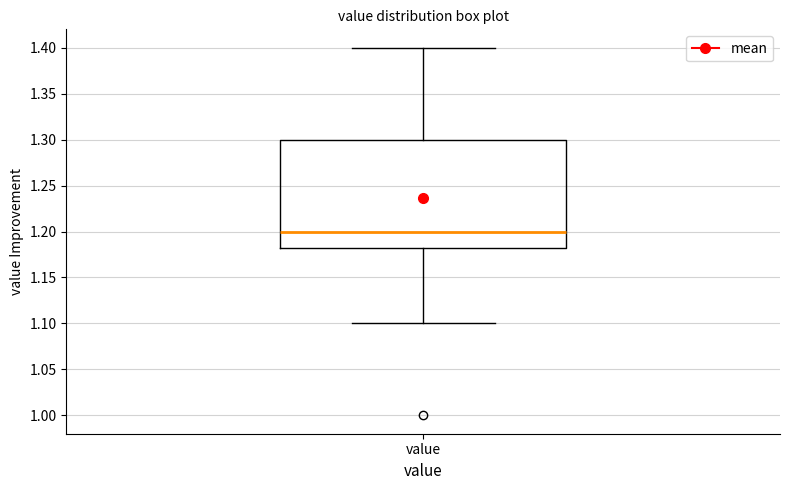

Transcribe this box plot: give where the median line is, the range the box spans, and where the two whiskers end, as read against the y-axis. The values are not printed on the chart, so give them approximately, as read against the axis.

median 1.200, box 1.185 to 1.300, whiskers 1.100 to 1.400